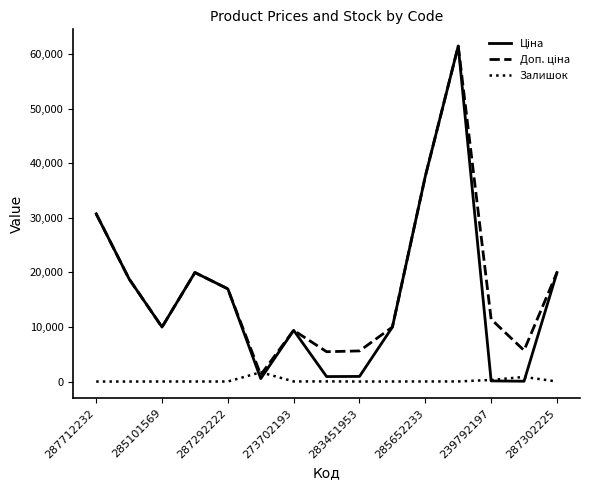

What is the highest value of the Залишок series?

1696.0